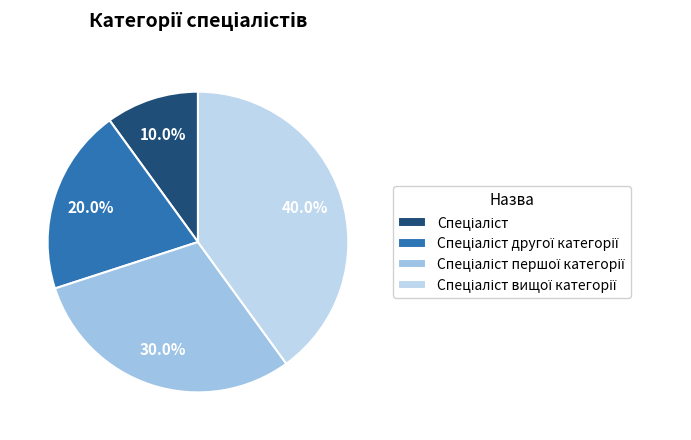

To the nearest percent, what is the average slice percentage?

25%